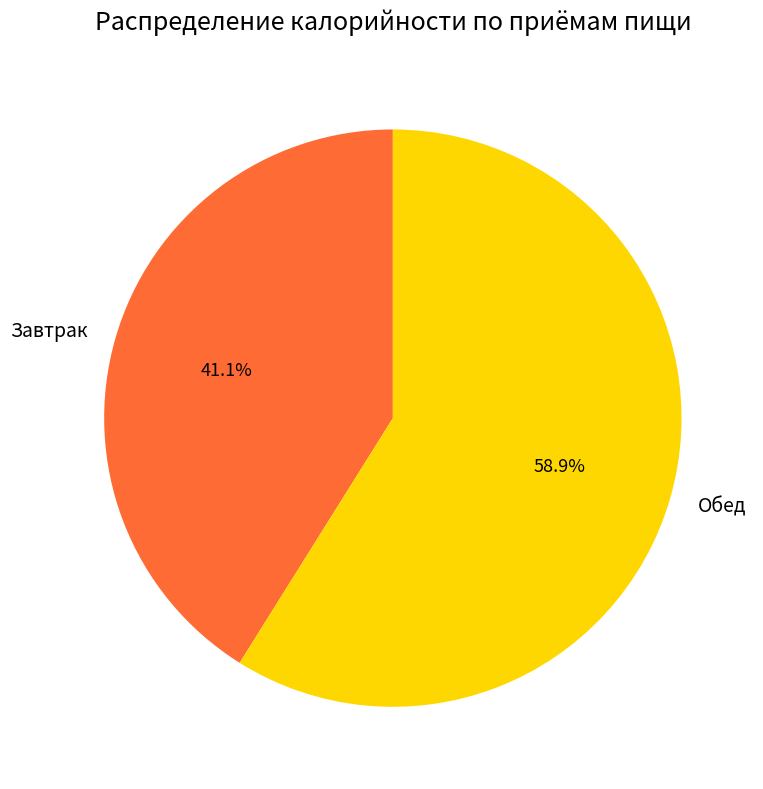

How much of the chart is everything except Обед?

41.1%